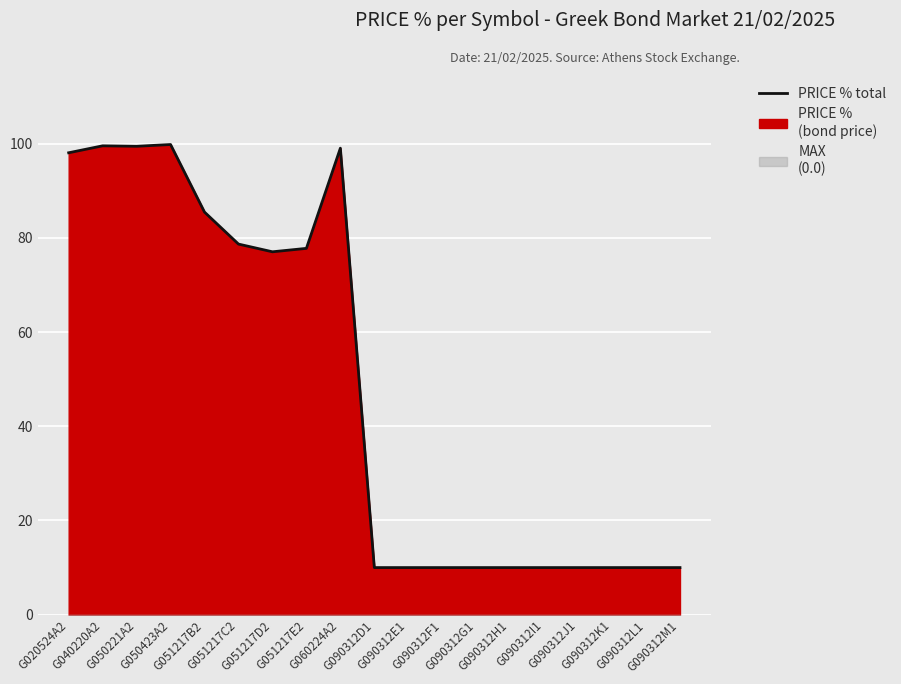

Rank the categories by value from lowest to highest.

G090312D1, G090312E1, G090312F1, G090312G1, G090312H1, G090312I1, G090312J1, G090312K1, G090312L1, G090312M1, G051217D2, G051217E2, G051217C2, G051217B2, G020524A2, G060224A2, G050221A2, G040220A2, G050423A2